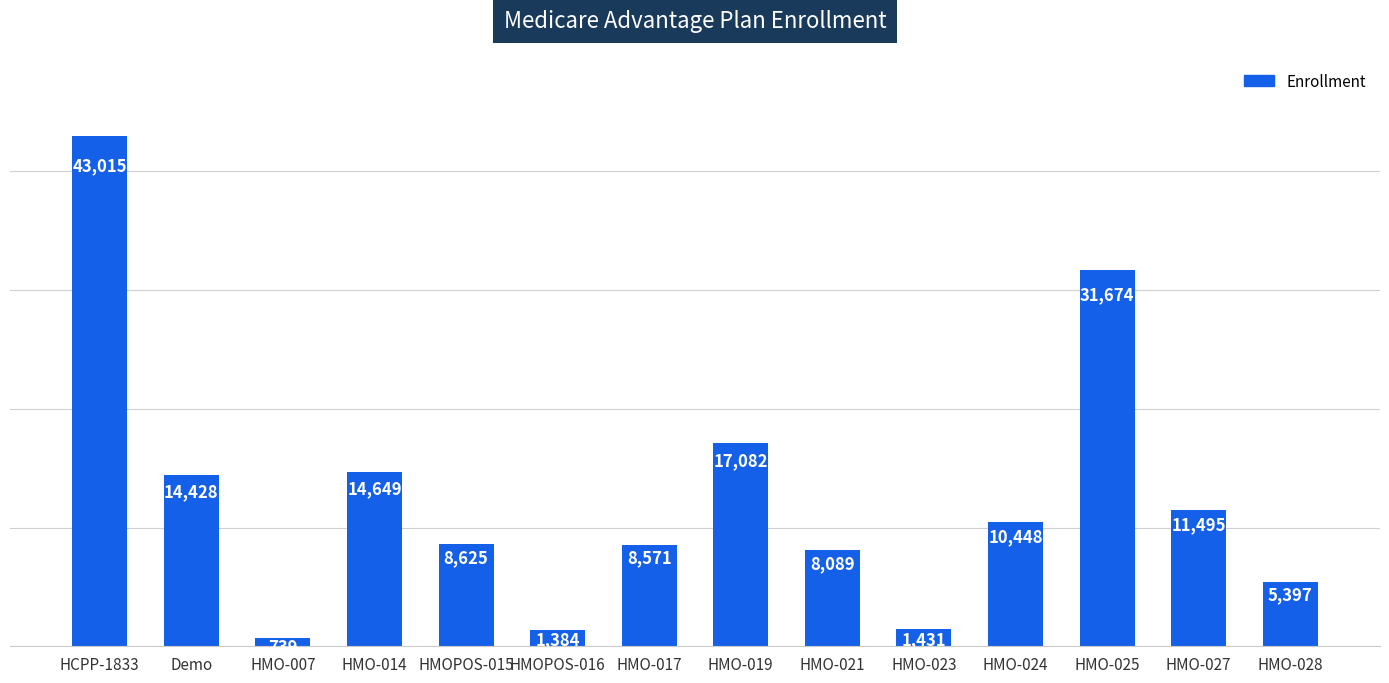

Reading right to left, what are all the values shown in this chart?

5397	11495	31674	10448	1431	8089	17082	8571	1384	8625	14649	739	14428	43015